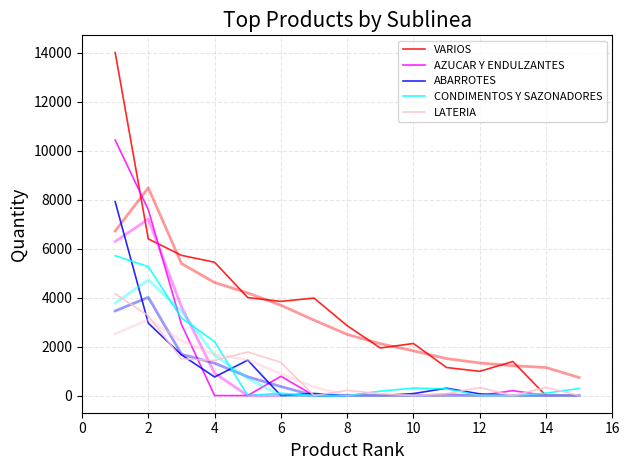

What is the sum of the LATERIA values at 10 and 14?

76.8